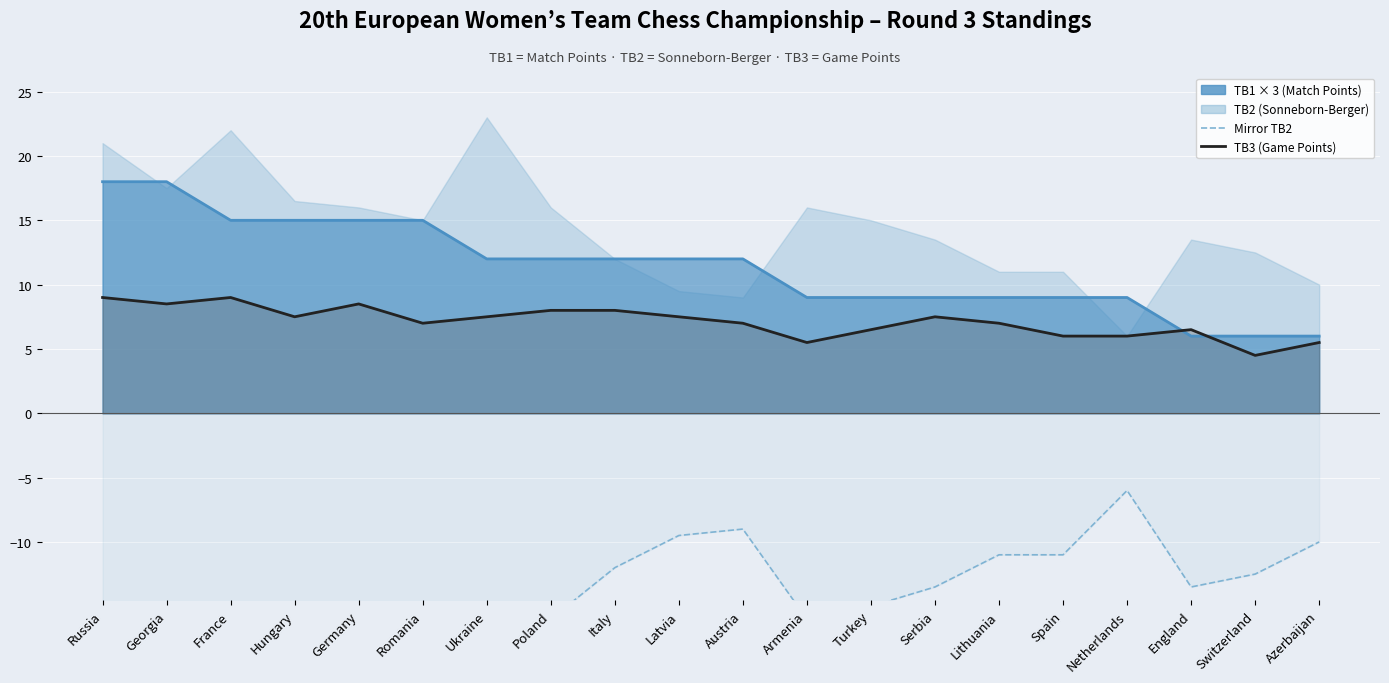

The TB3 (Game Points) series shows 8.0 at Italy. True or false?

True